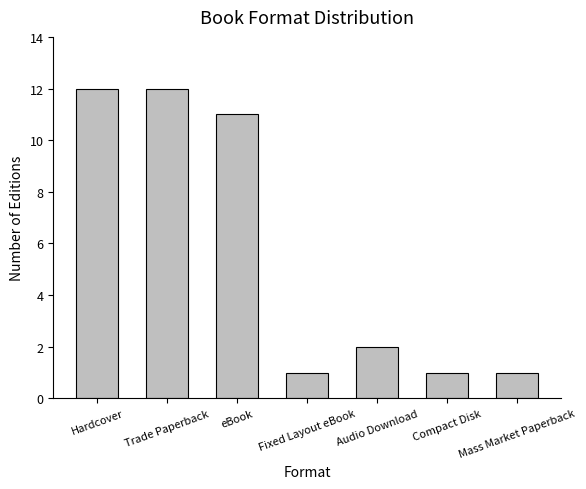

The value at Fixed Layout eBook is 1. True or false?

True